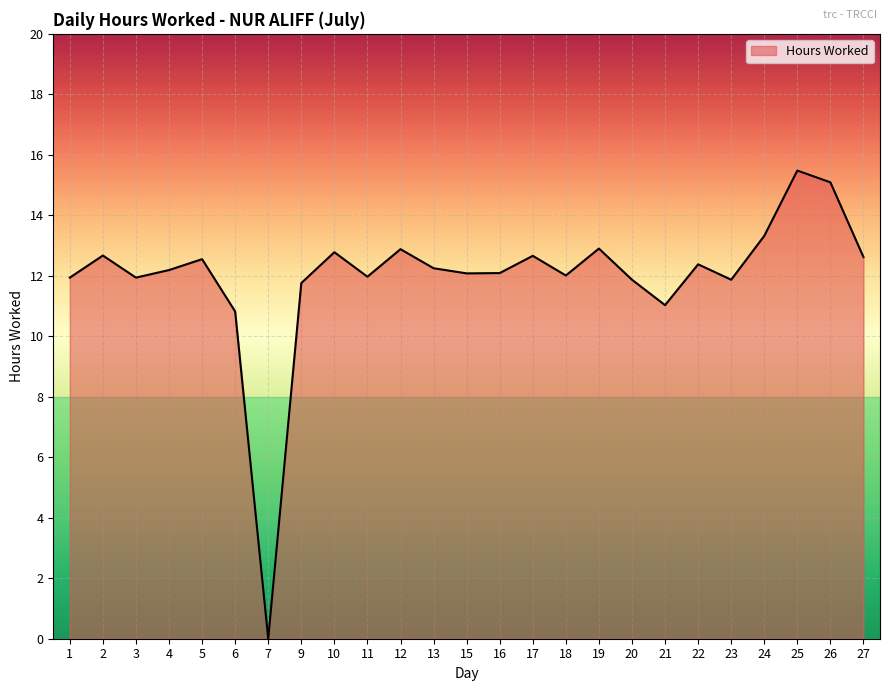

At which category does the data reach its first local peak?

2